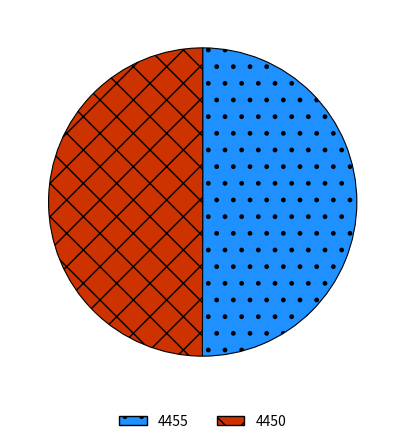

Is it true that 4450 is 37% of the pie?

False